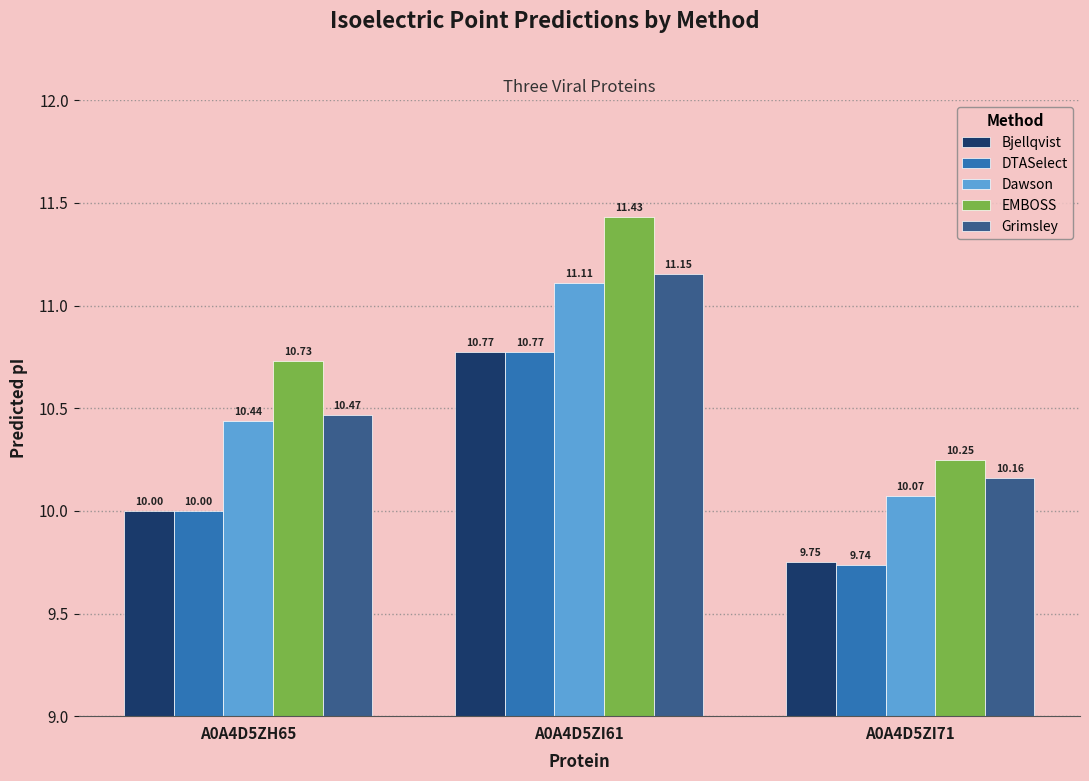

What is the difference between the highest and lowest values at A0A4D5ZI61?

0.7